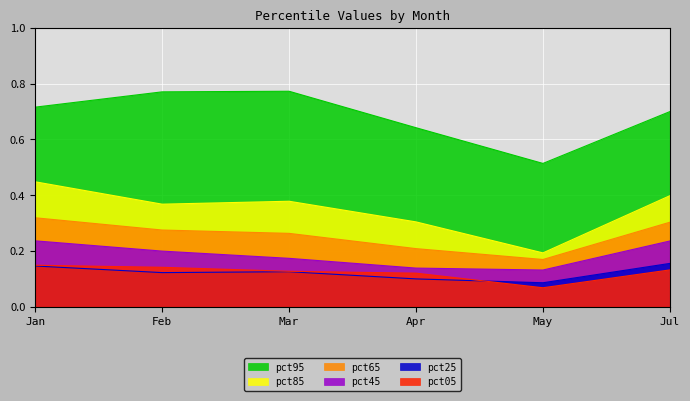

Is it true that pct95 equals 0.8 at Mar?

True